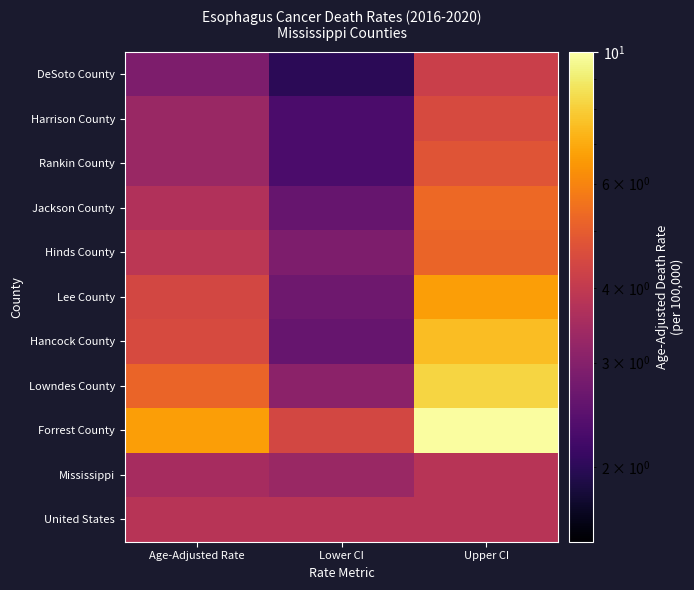

List the series in order of their peak value, lowest first.

Mississippi, United States, DeSoto County, Harrison County, Rankin County, Hinds County, Jackson County, Lee County, Hancock County, Lowndes County, Forrest County